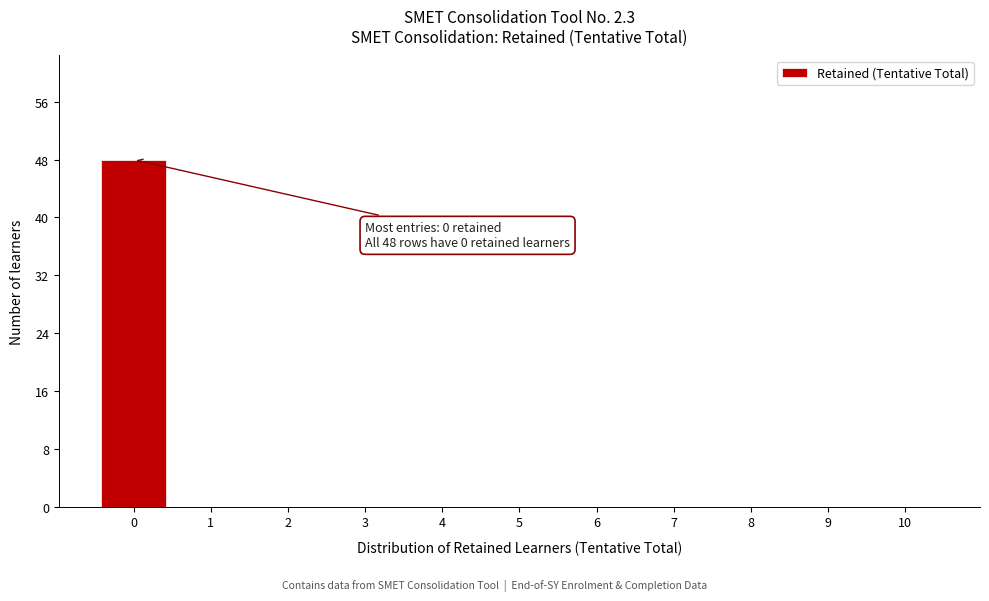

Reading left to right, transcribe all the data shown in this chart.

0=48	1=0	2=0	3=0	4=0	5=0	6=0	7=0	8=0	9=0	10=0